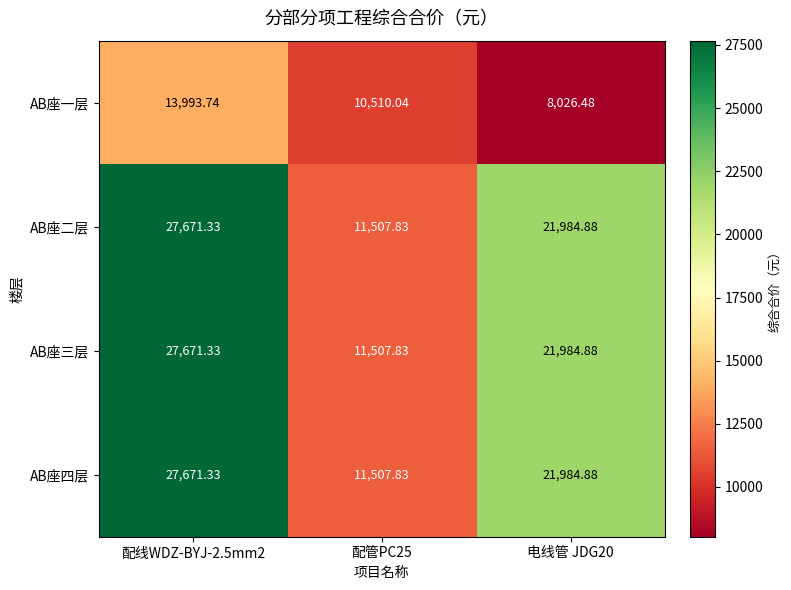

Is the value of AB座一层 at 配管PC25 greater than the value of AB座四层 at 配线WDZ-BYJ-2.5mm2?

No